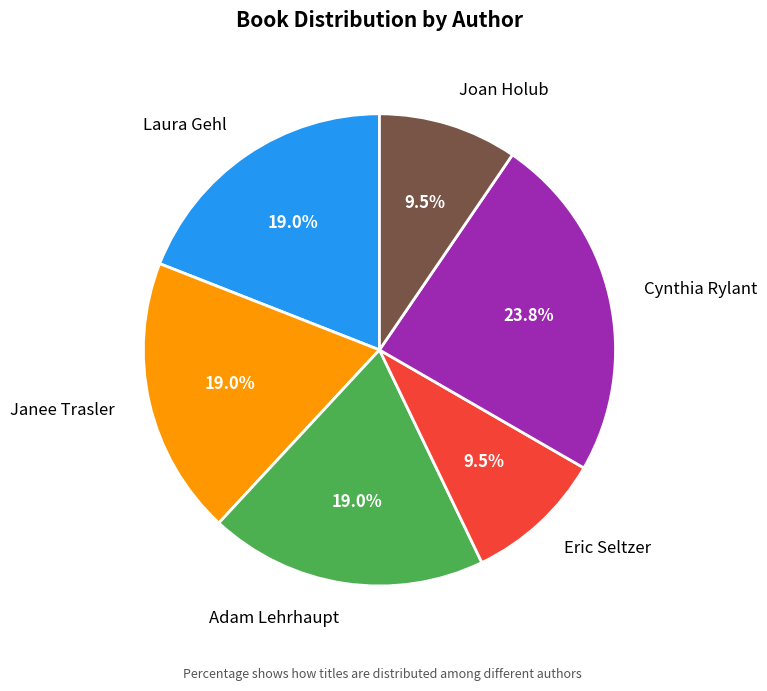

What is the largest slice in the pie chart?

Cynthia Rylant